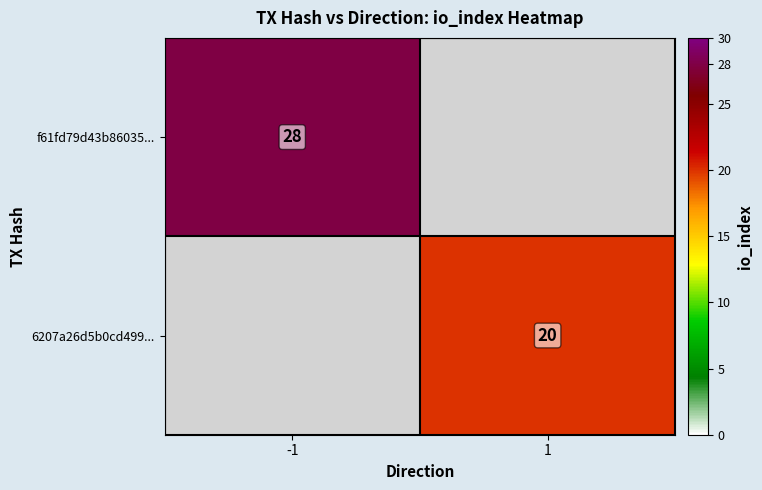

How many series are shown in this chart?

2